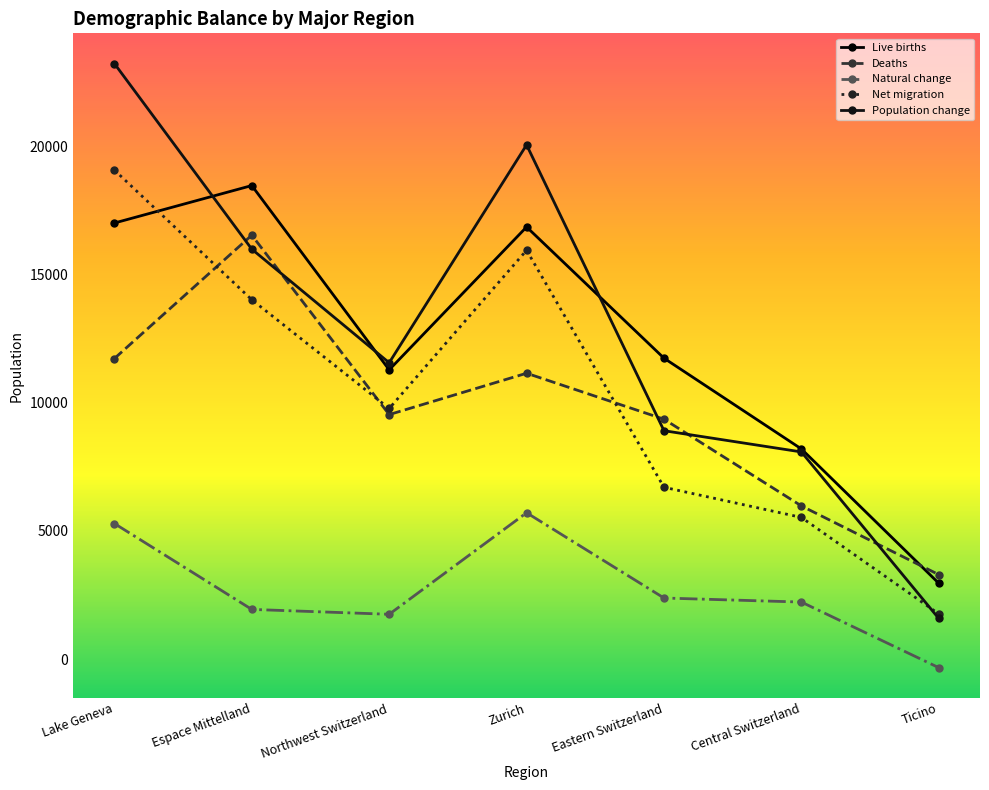

Is it true that Population change equals 5436 at Northwest Switzerland?

False